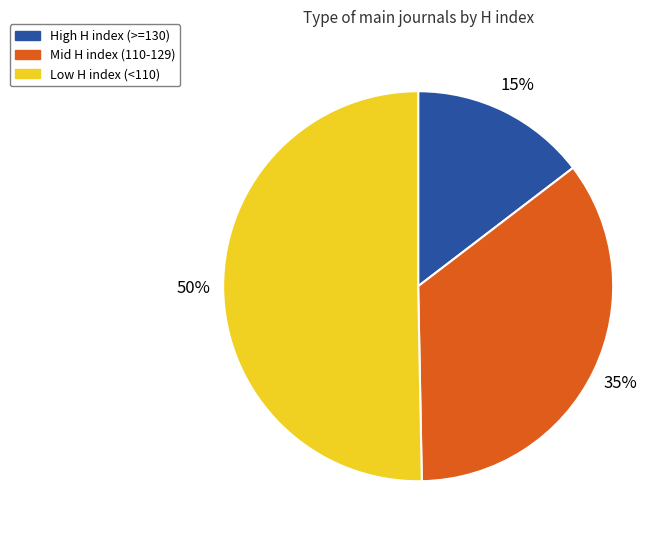

Count the number of slices in the pie.

3